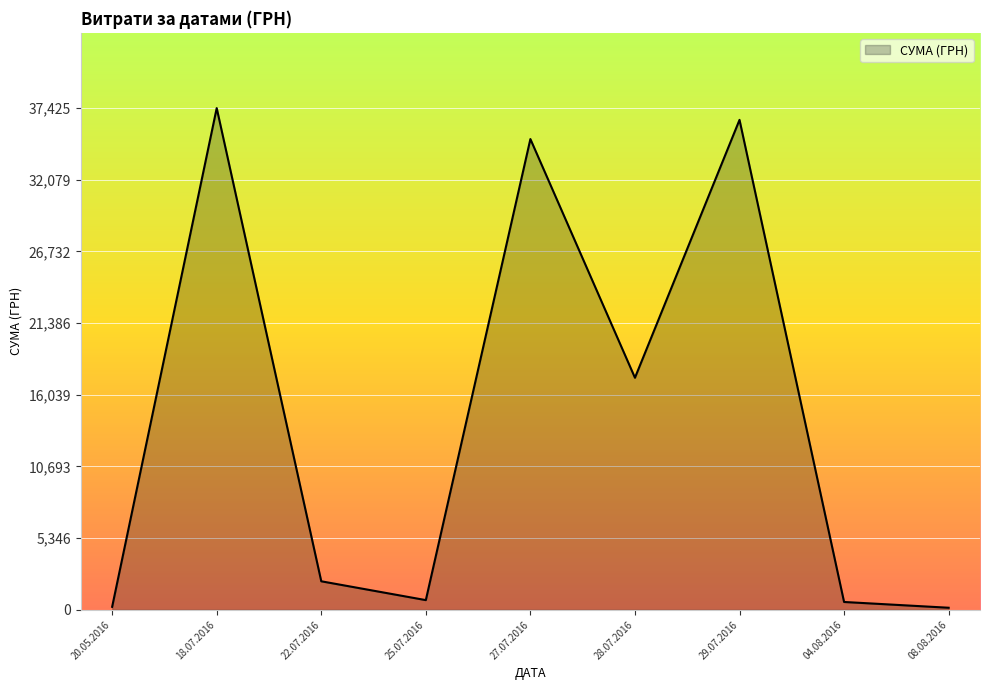

What is the greatest value displayed?

37425.0